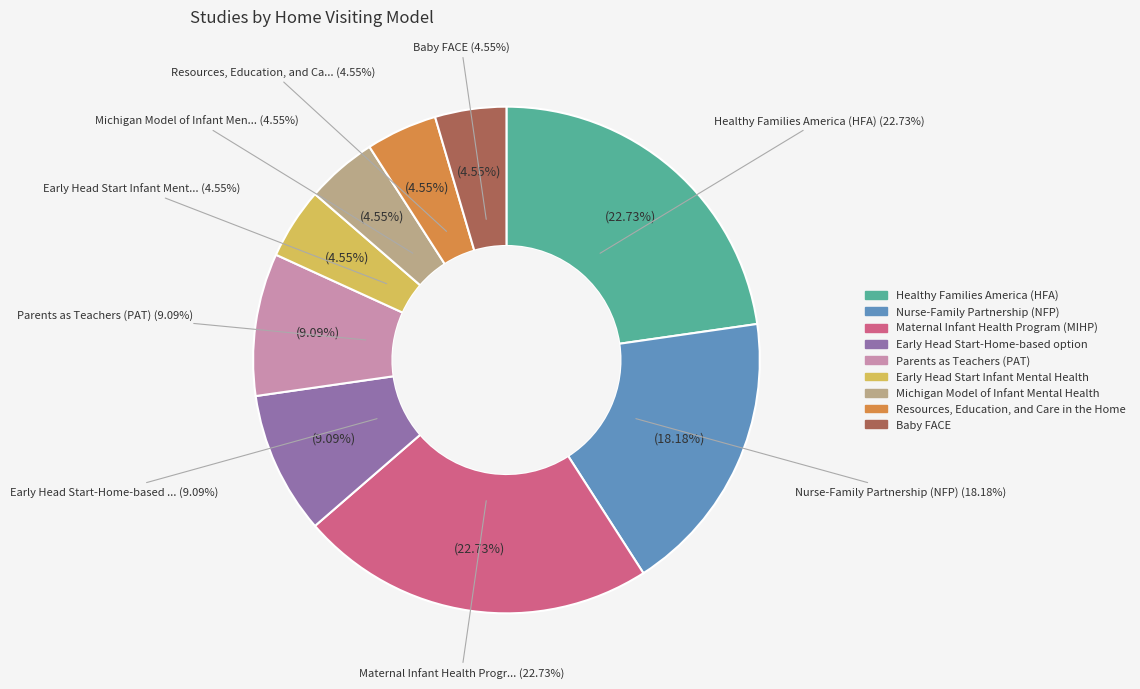

Rank the categories by value from lowest to highest.

Early Head Start Infant Mental Health, Michigan Model of Infant Mental Health, Resources, Education, and Care in the Home, Baby FACE, Early Head Start-Home-based option, Parents as Teachers (PAT), Nurse-Family Partnership (NFP), Healthy Families America (HFA), Maternal Infant Health Program (MIHP)